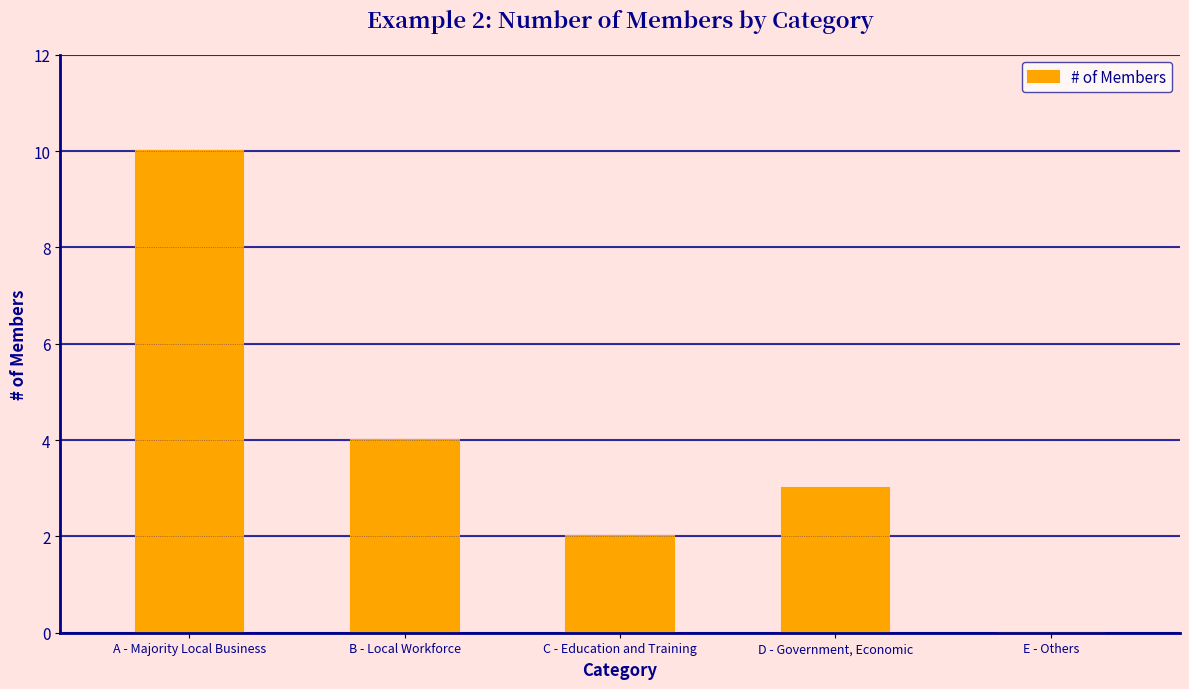

Which has a higher value, C - Education and Training or B - Local Workforce?

B - Local Workforce